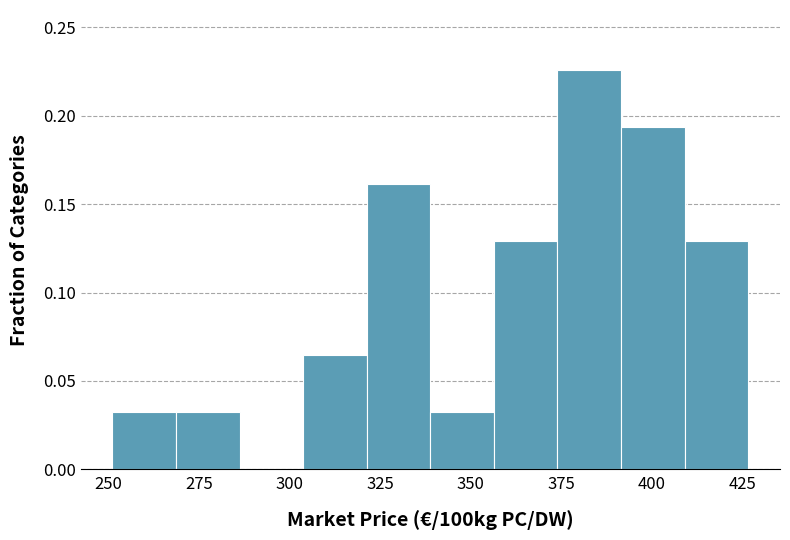

Read against the x-axis, roughly where is the centre of the tallest bar?

385